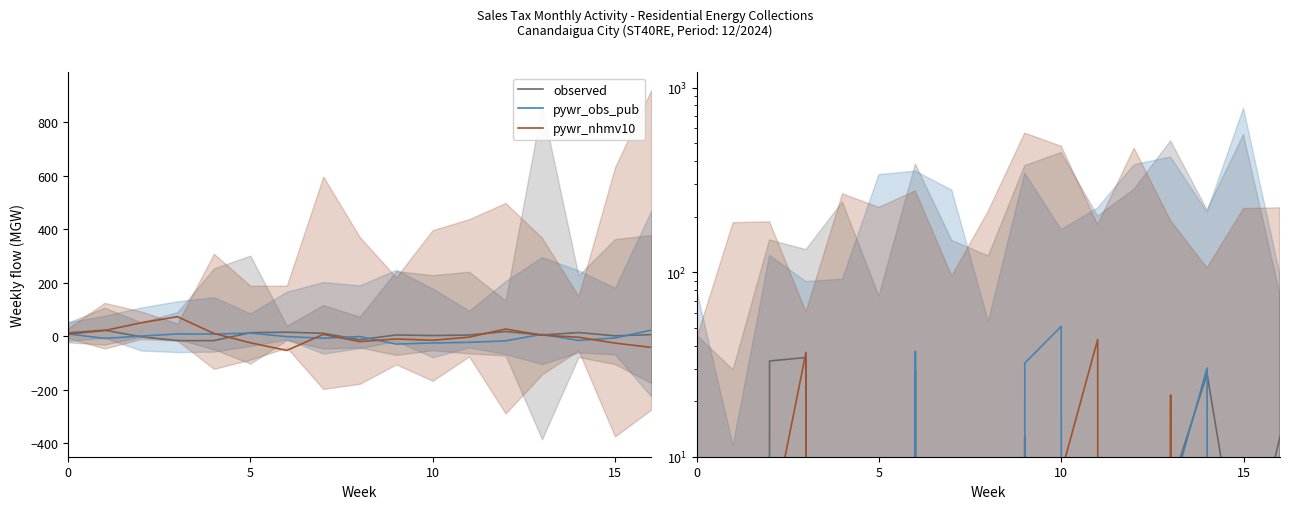

How many interior local peaks does the pywr_obs_pub series have?

5